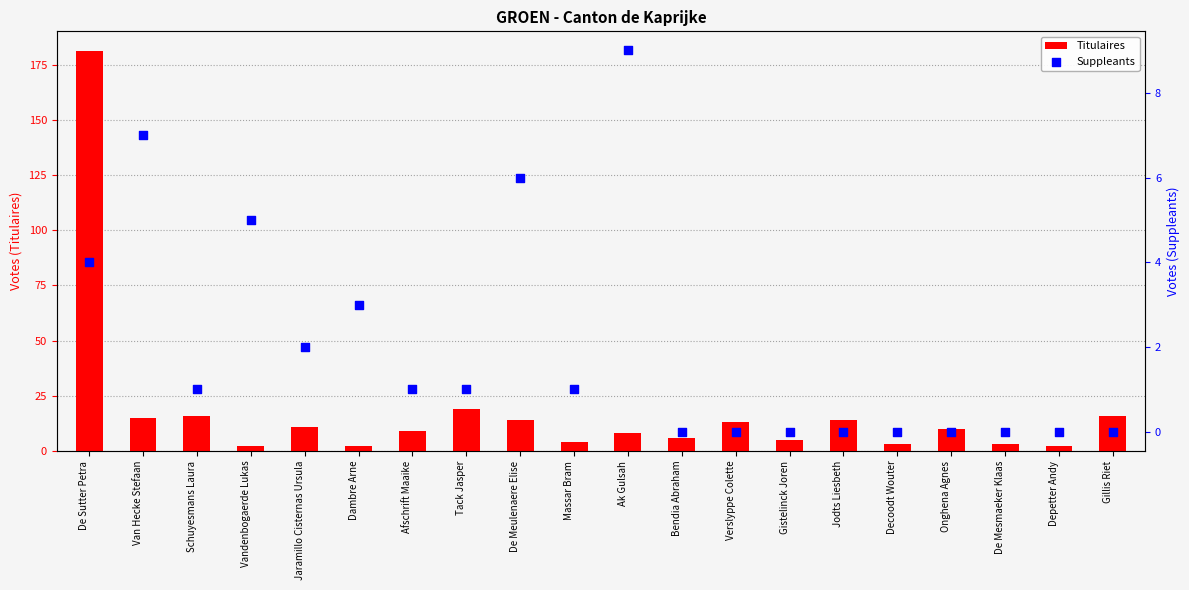

At how many categories does at least one series exceed 17?

2